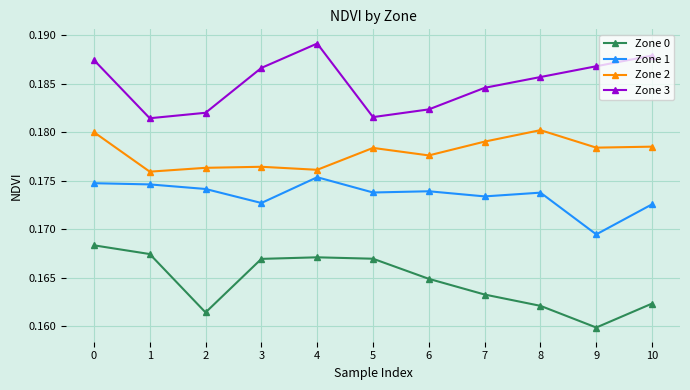

Rank the series by their maximum value, from highest to lowest.

Zone 3, Zone 2, Zone 1, Zone 0